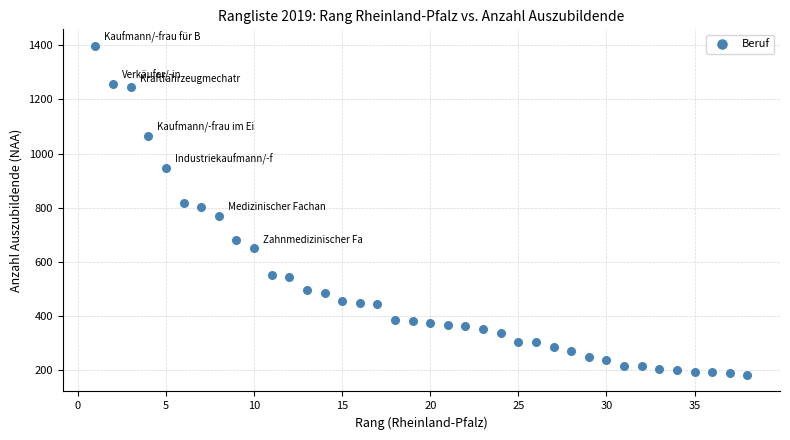

What is the range of Y values (max minus min)?

1215